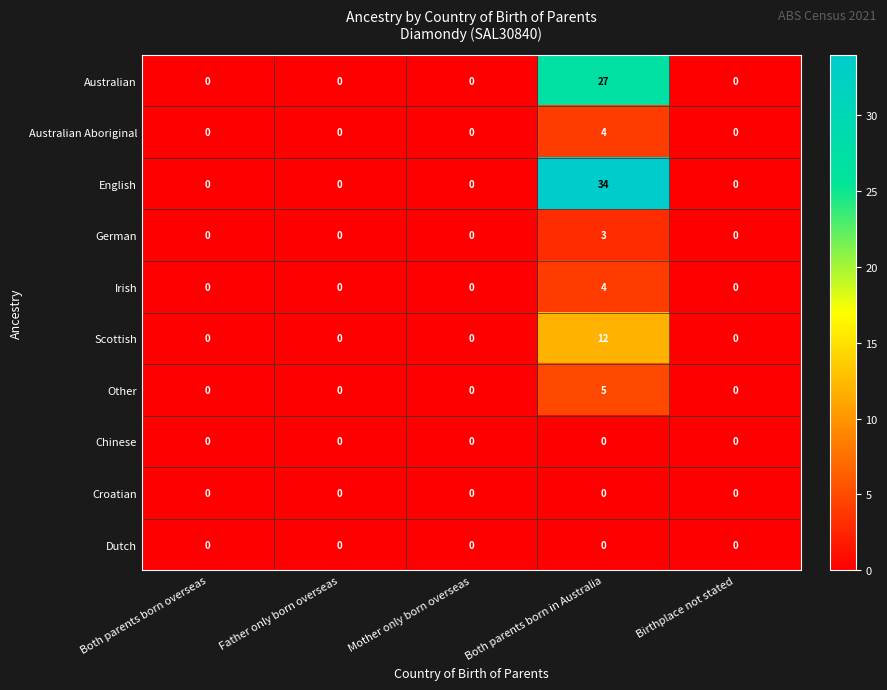

Is the value of English at Both parents born in Australia greater than the value of Other at Both parents born overseas?

Yes